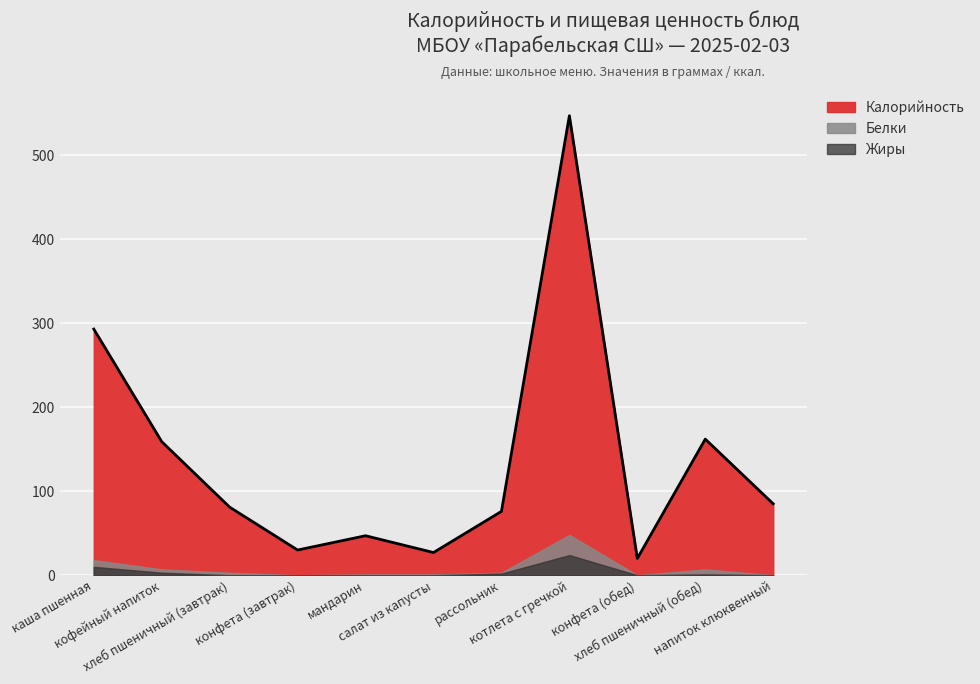

What is the difference between the maximum and minimum values in the Жиры series?

24